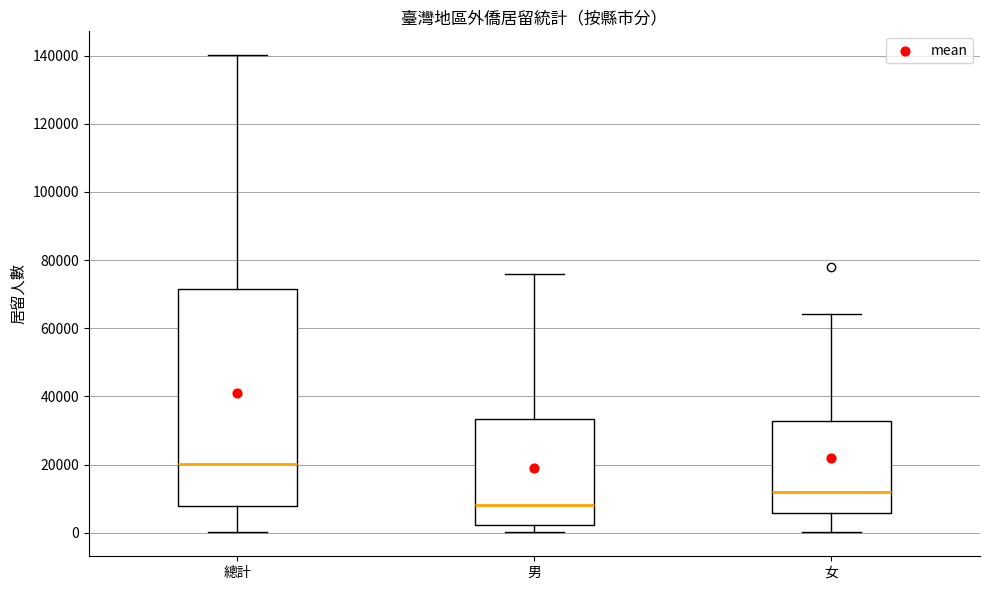

Reading left to right, transcribe this box plot: for each box, give where its median line is, the range the box spans, and where its two whiskers end, as read against the y-axis. The values are not printed on the chart, so give them approximately, as read against the axis.

總計: median 20000, box 8000 to 72000, whiskers 0 to 140000
男: median 8000, box 2000 to 34000, whiskers 0 to 76000
女: median 12000, box 6000 to 32000, whiskers 0 to 64000